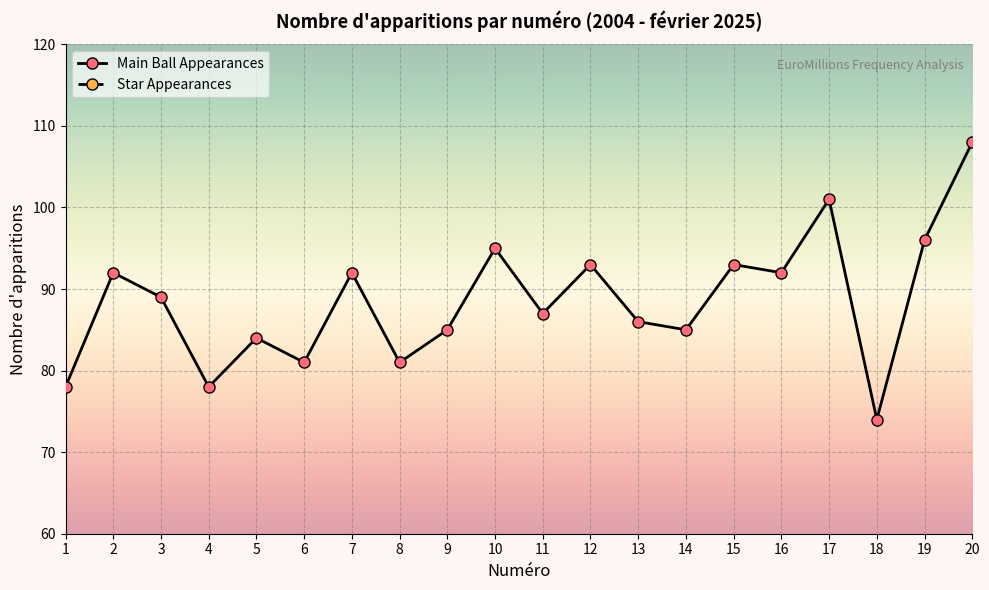

Rank the categories by value from highest to lowest.

20, 17, 19, 10, 12, 15, 2, 7, 16, 3, 11, 13, 9, 14, 5, 6, 8, 1, 4, 18